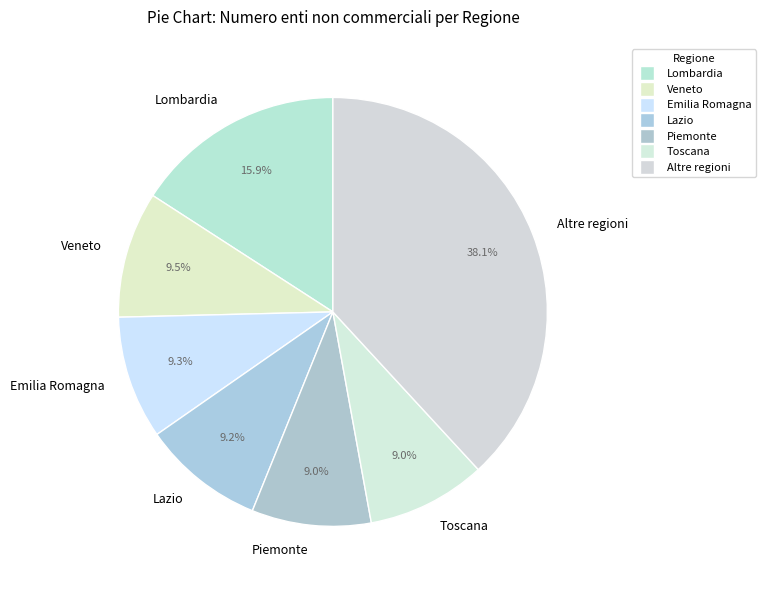

Which category has the biggest portion of the pie?

Altre regioni